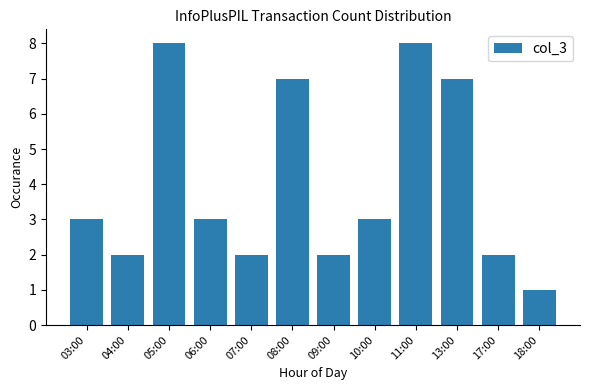

Reading right to left, what are all the values shown in this chart?

18:00=1	17:00=2	13:00=7	11:00=8	10:00=3	09:00=2	08:00=7	07:00=2	06:00=3	05:00=8	04:00=2	03:00=3